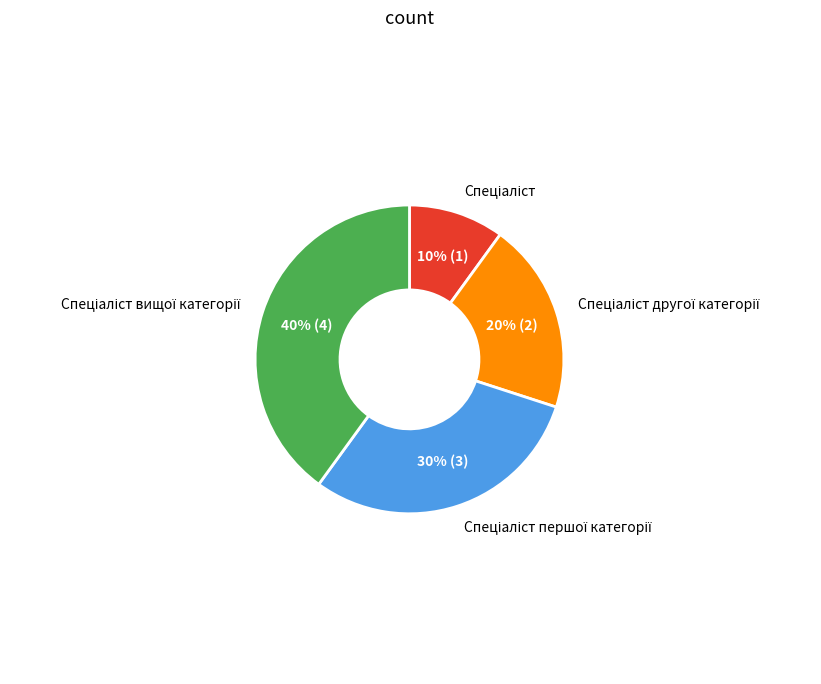

To the nearest percent, what is the difference between the largest and smallest slice percentages?

30%